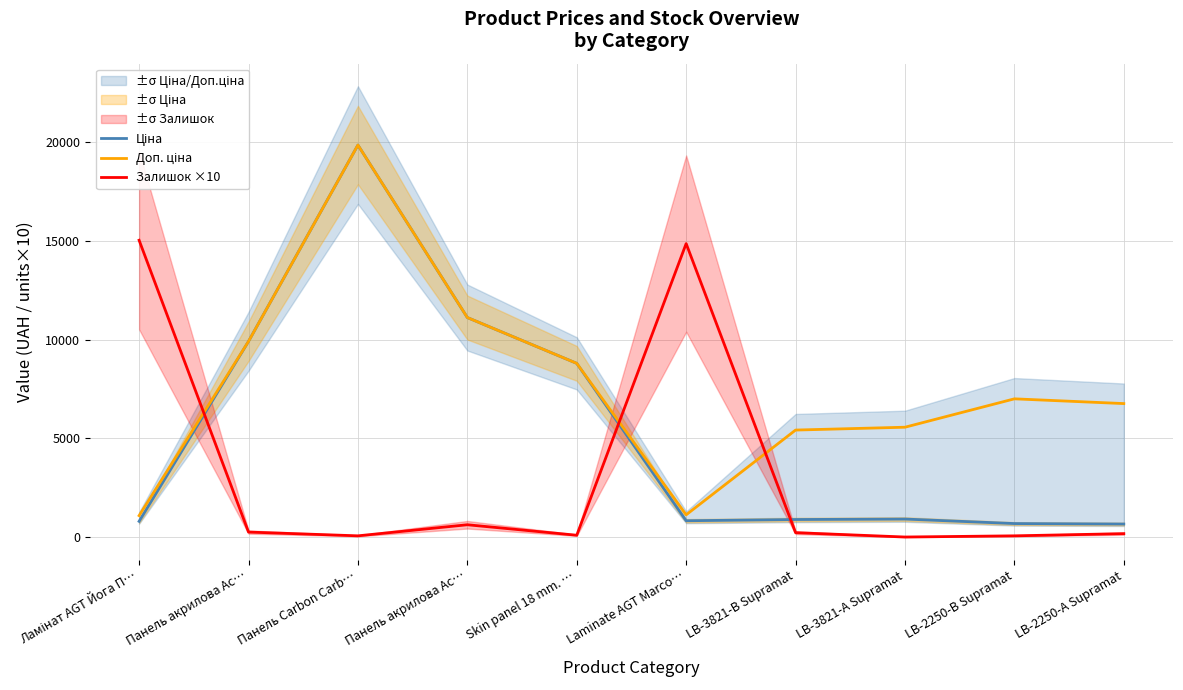

The Ціна series shows 8797.6 at Skin panel 18 mm. …. True or false?

True